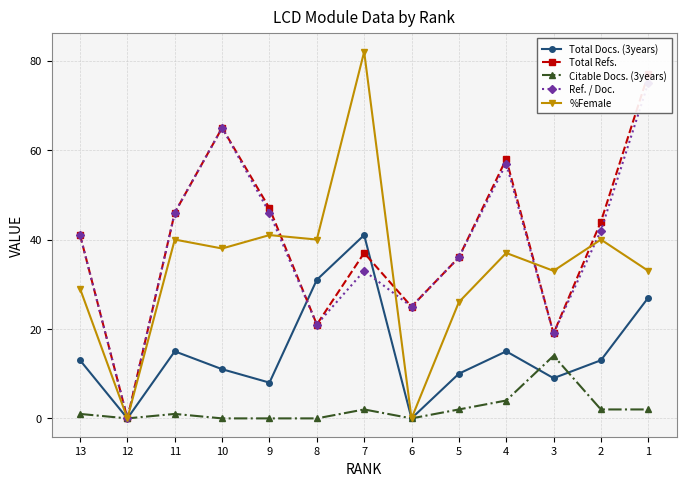

Is it true that Total Docs. (3years) equals 44 at 8?

False